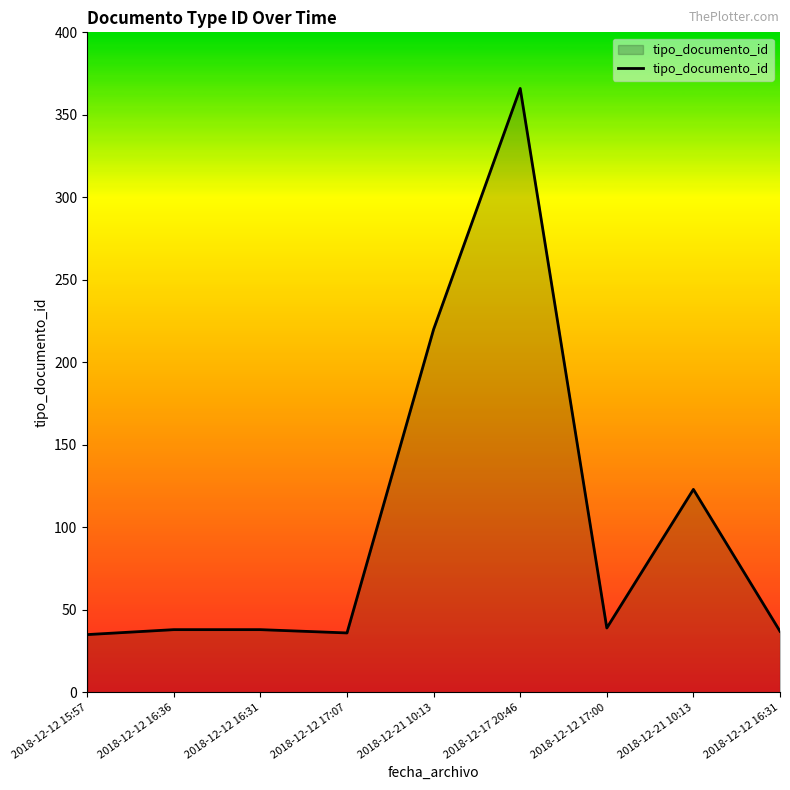

What is the ratio of the value at 2018-12-12 16:31 to the value at 2018-12-21 10:13?

0.3